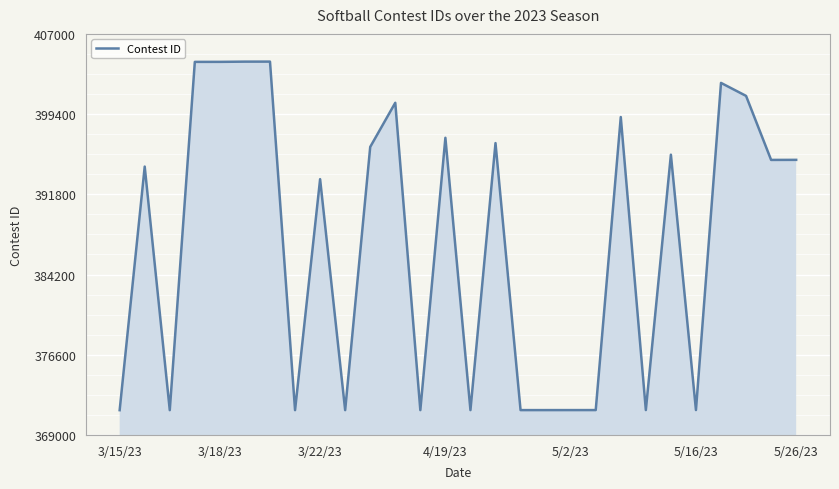

What is the smallest value displayed?

371347